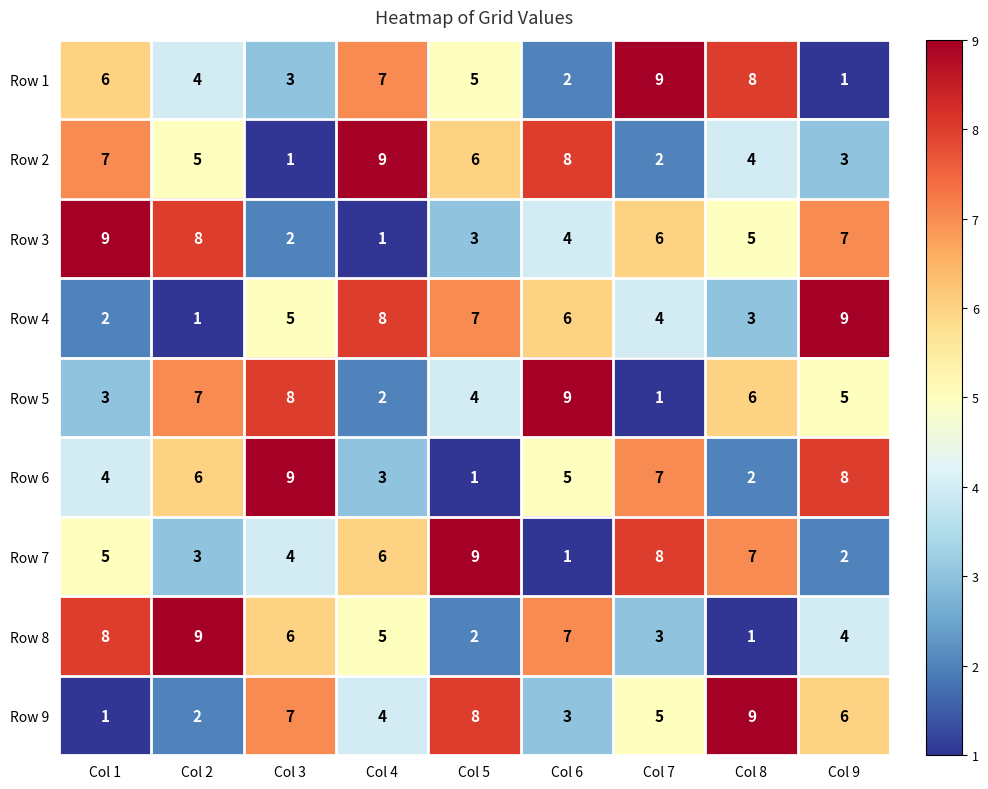

How many series are shown in this chart?

9